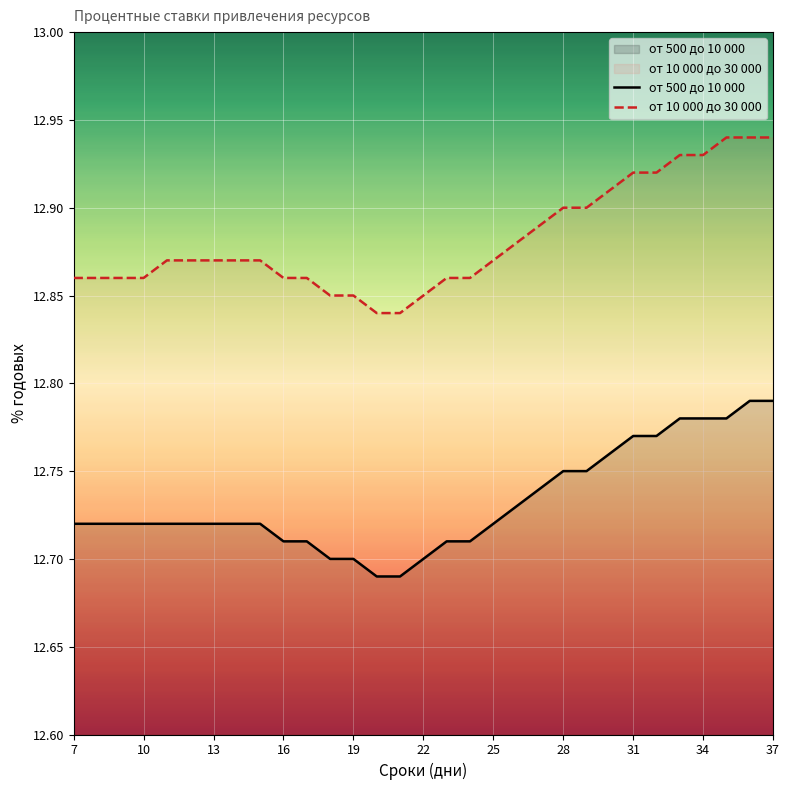

Reading left to right, what are all the values shown in this chart?

от 500 до 10 000: 12.7	12.7	12.7	12.7	12.7	12.7	12.7	12.7	12.7	12.7	12.7	12.7	12.7	12.7	12.7	12.7	12.7	12.7	12.7	12.7	12.7	12.8	12.8	12.8	12.8	12.8	12.8	12.8	12.8	12.8	12.8
от 10 000 до 30 000: 12.9	12.9	12.9	12.9	12.9	12.9	12.9	12.9	12.9	12.9	12.9	12.8	12.8	12.8	12.8	12.8	12.9	12.9	12.9	12.9	12.9	12.9	12.9	12.9	12.9	12.9	12.9	12.9	12.9	12.9	12.9